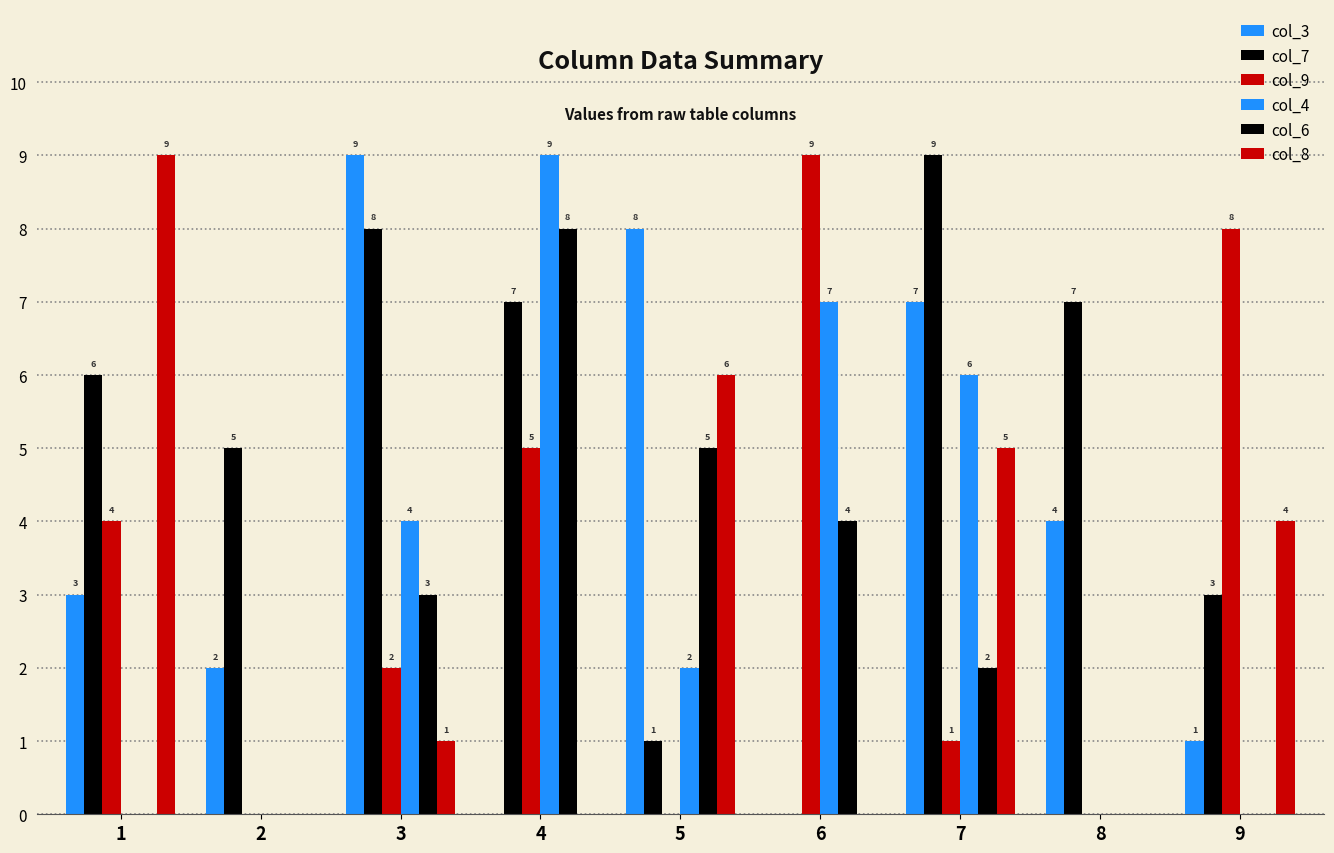

List the labels in order of col_8 value, smallest first.

2, 4, 6, 8, 3, 9, 7, 5, 1